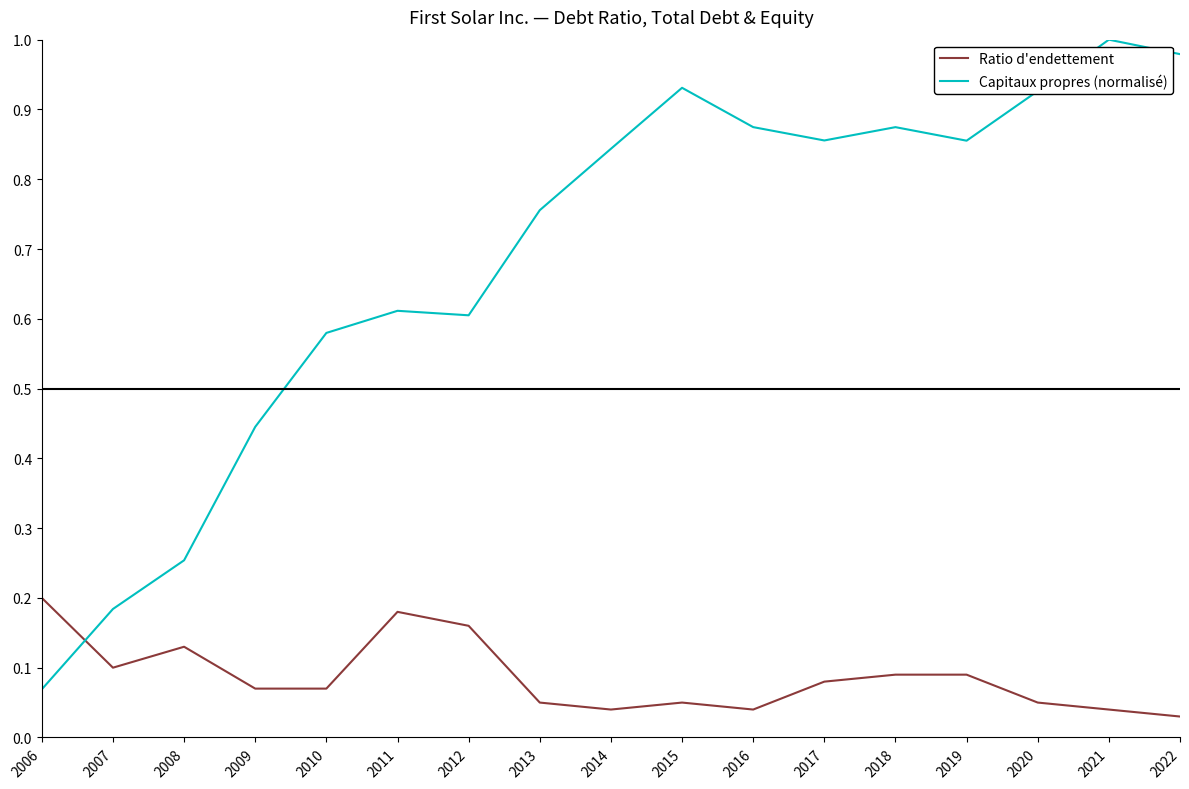

Which series has the largest total across all categories?

Capitaux propres (normalisé)